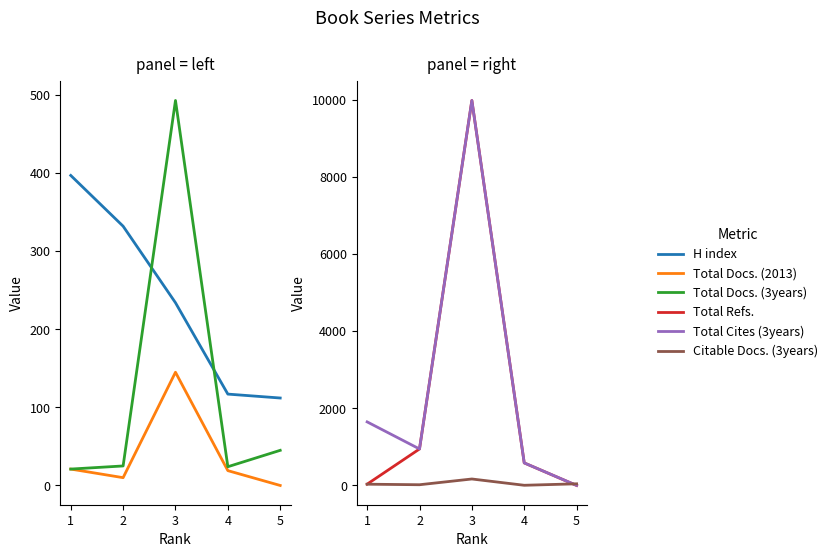

Between 2 and 4, which series saw the biggest shift?

Total Refs.